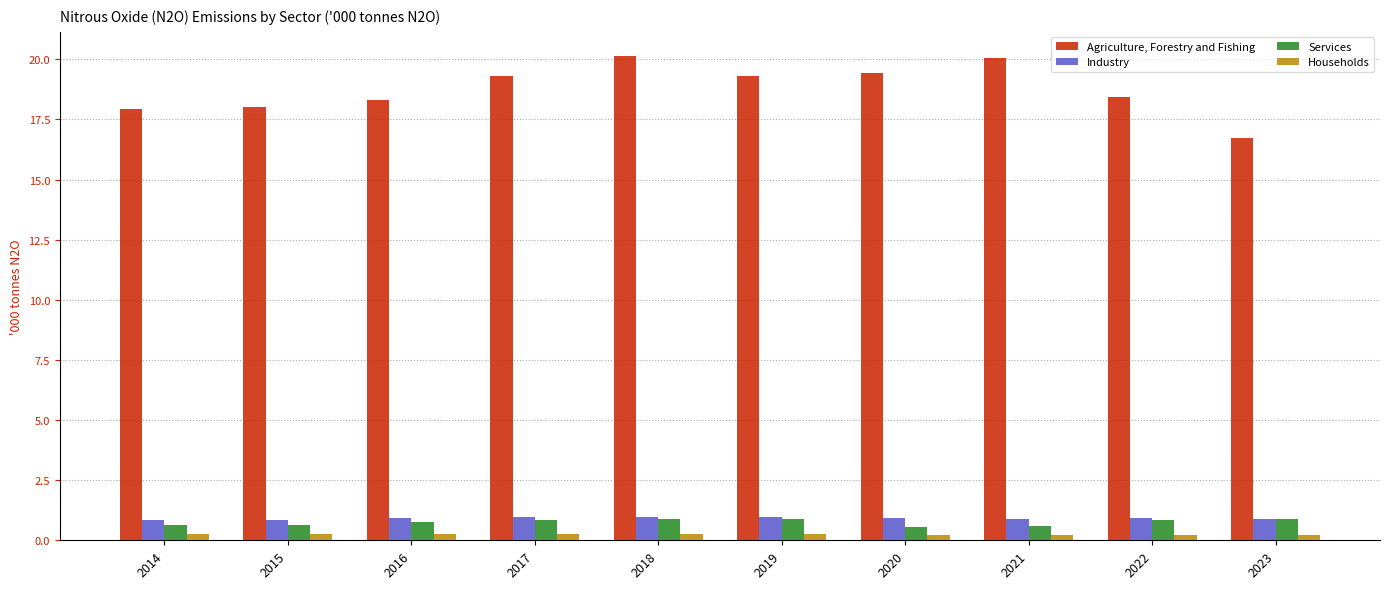

How many groups of bars are there?

10